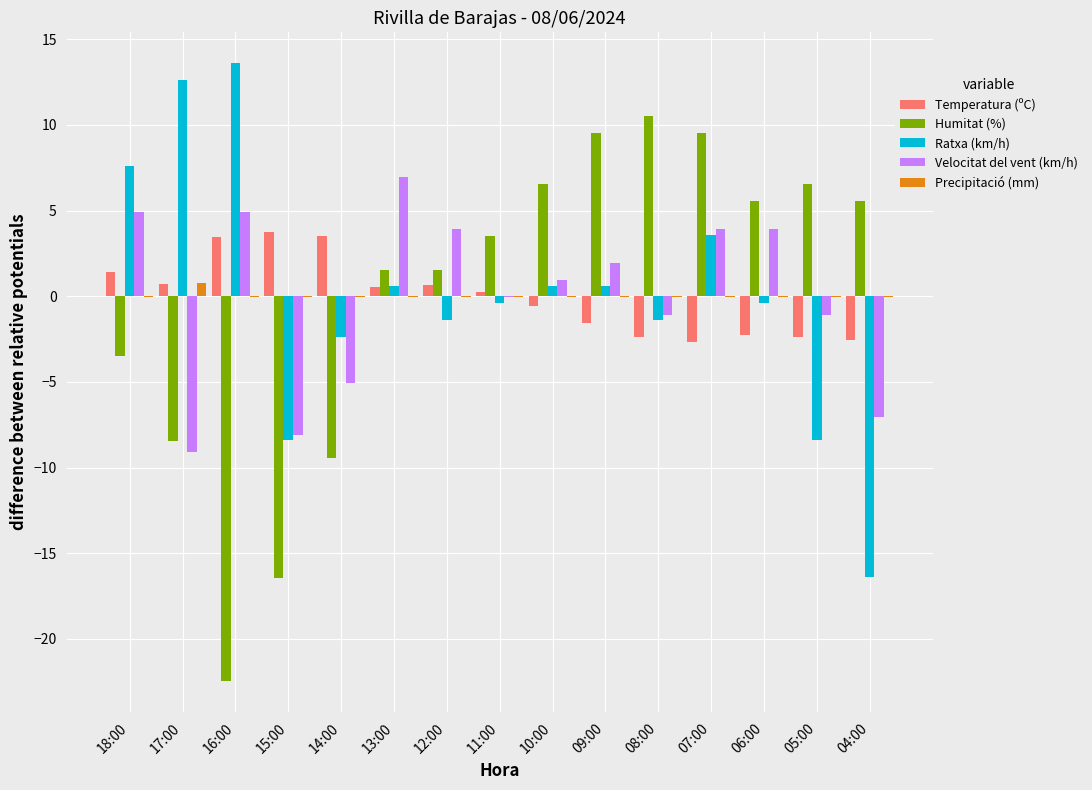

What is the approximate value of Precipitació (mm) at 17:00?

0.7